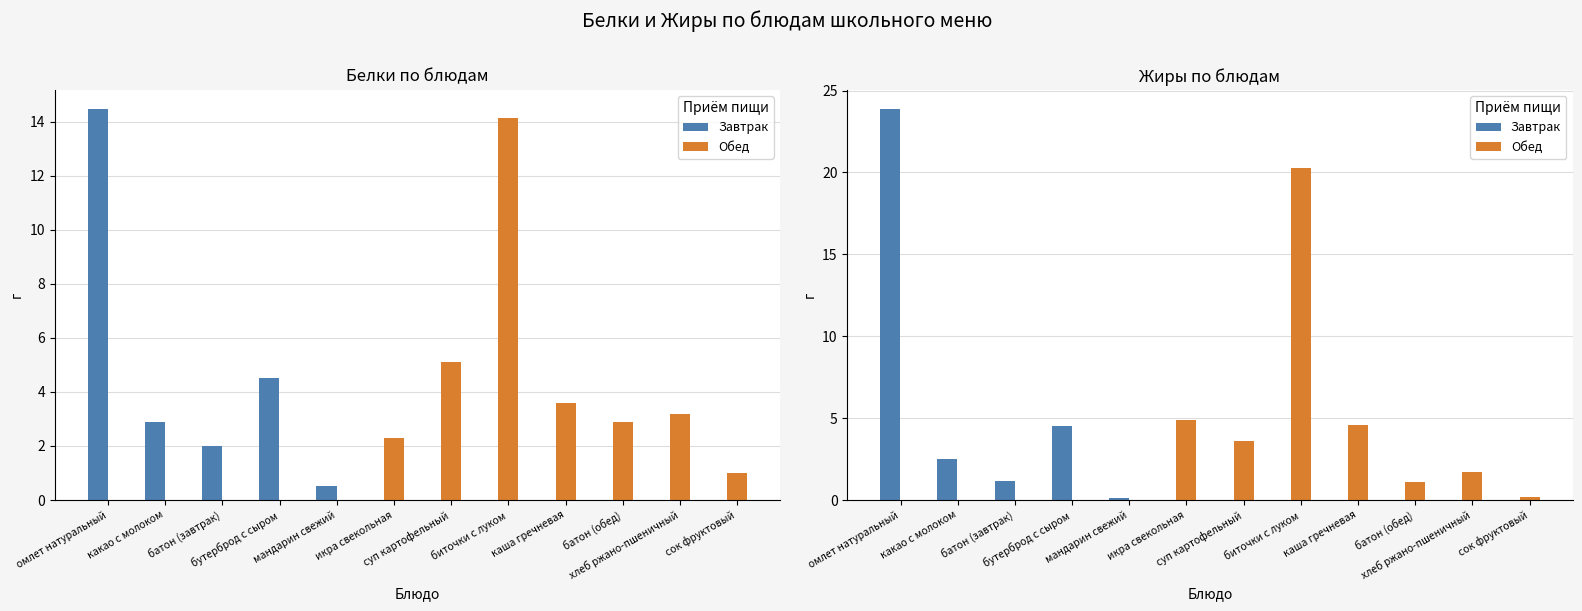

Read the Жиры value at мандарин свежий.

0.1